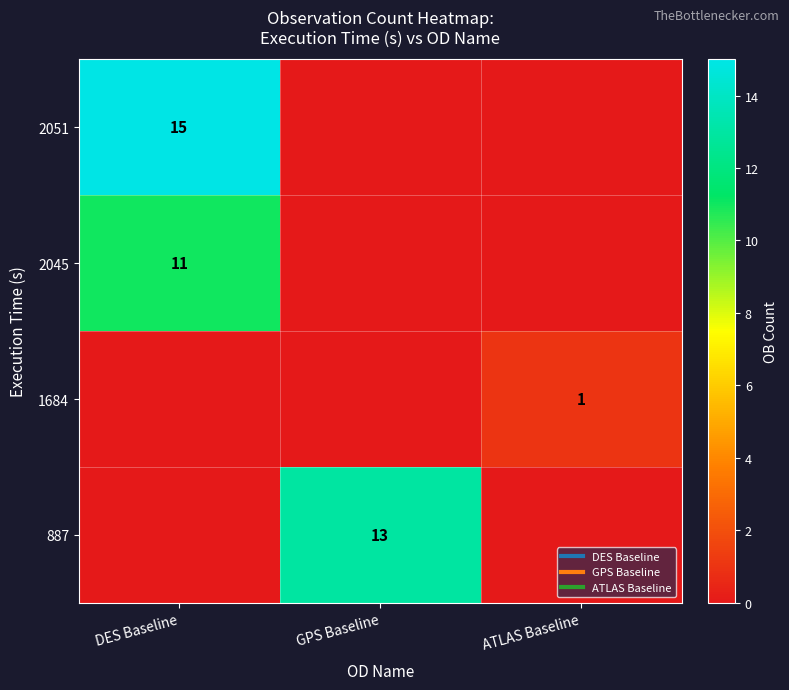

Which category has the highest value in the 887 series?

GPS Baseline